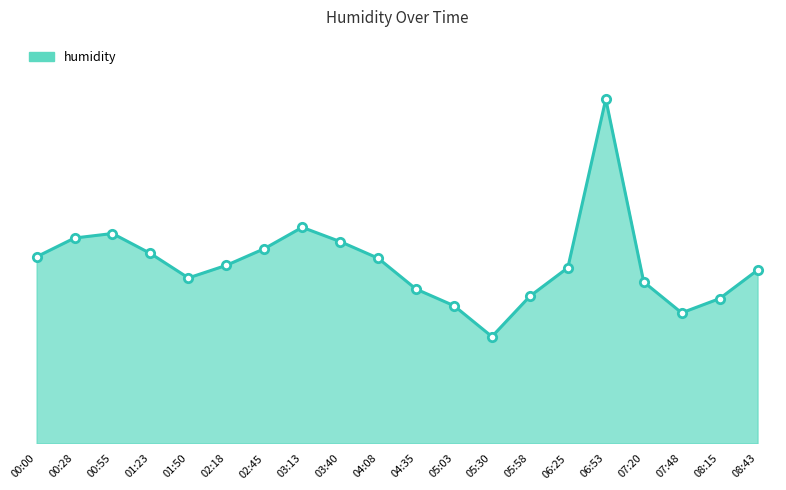

Where is the first local minimum?

01:50